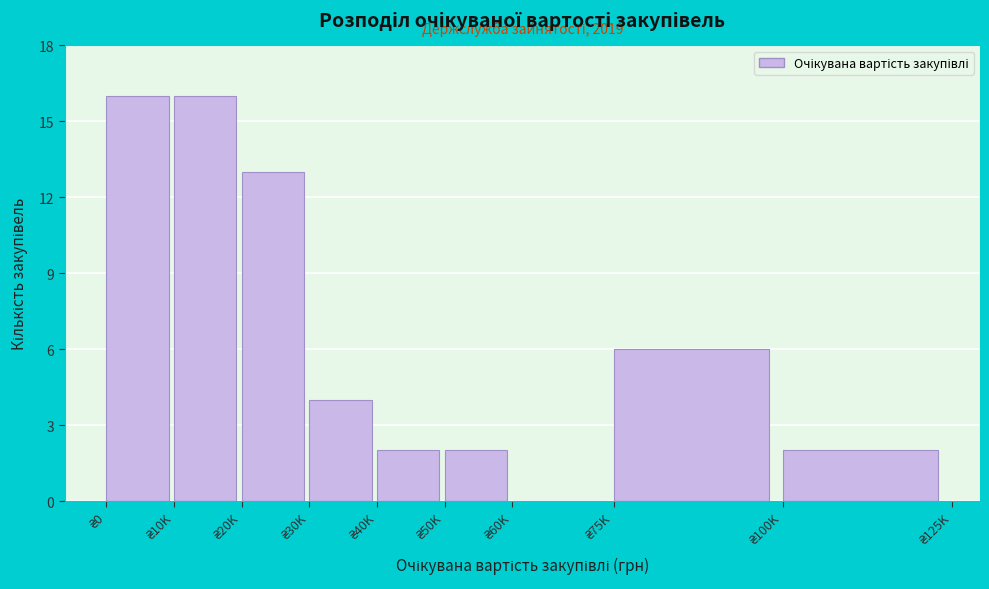

What is the maximum value shown in the chart?

16